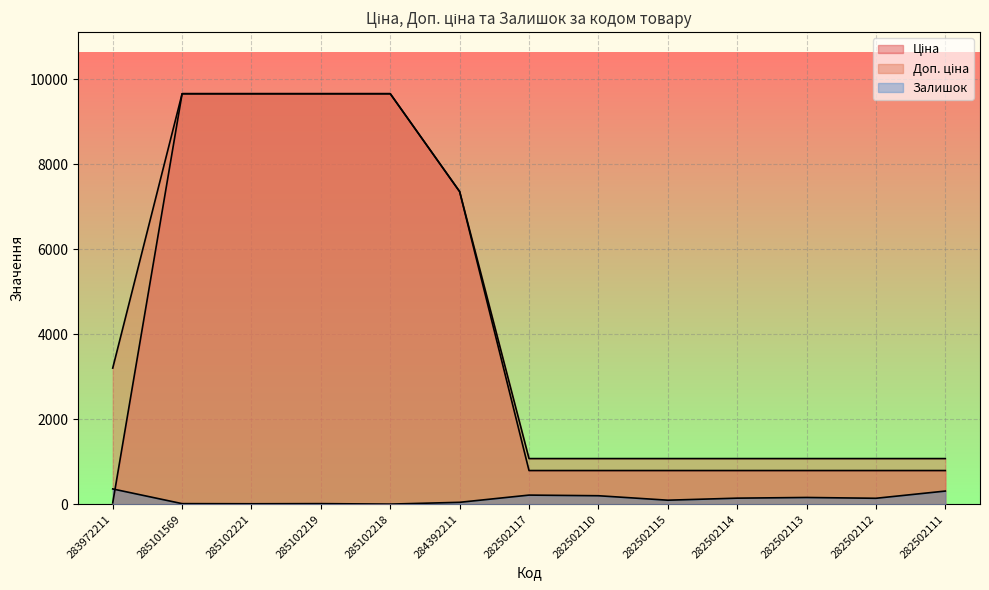

What is the maximum value for Ціна?

9664.7